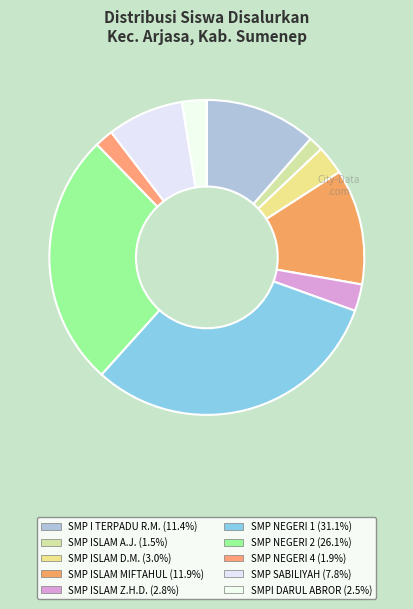

Count the number of slices in the pie.

10